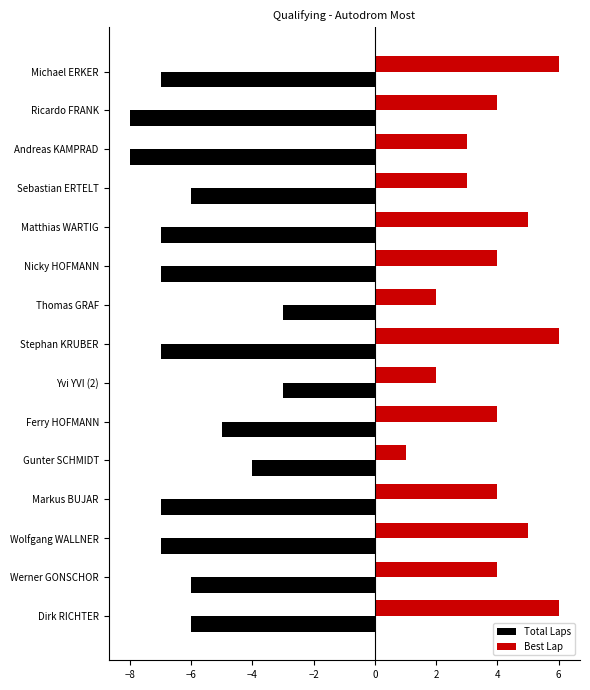

What is the difference between the highest and lowest values at Ferry HOFMANN?

9